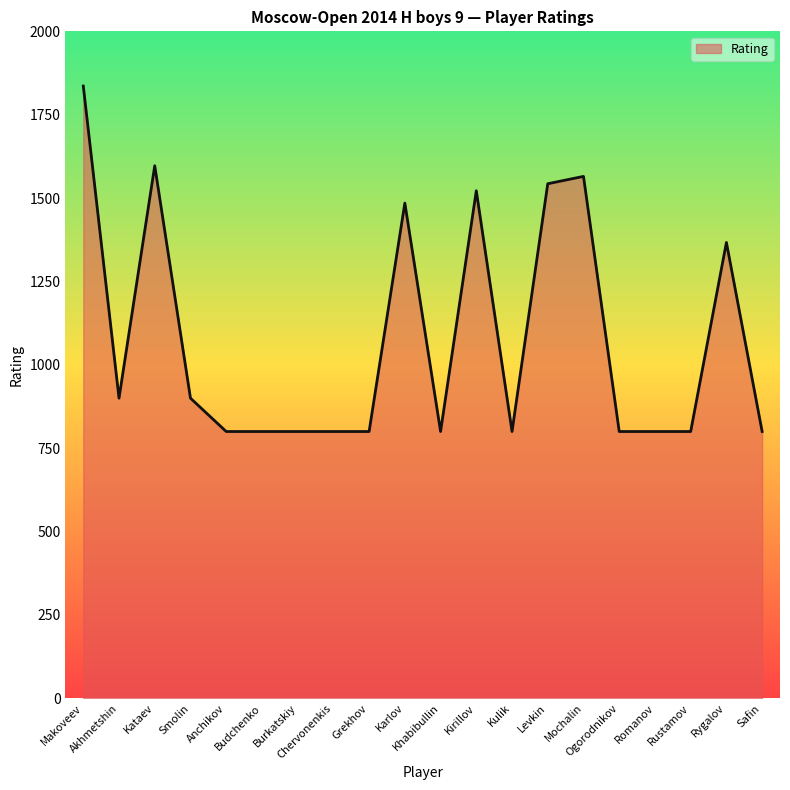

Approximately how many times larger is the value at Kataev compared to Akhmetshin?

1.8